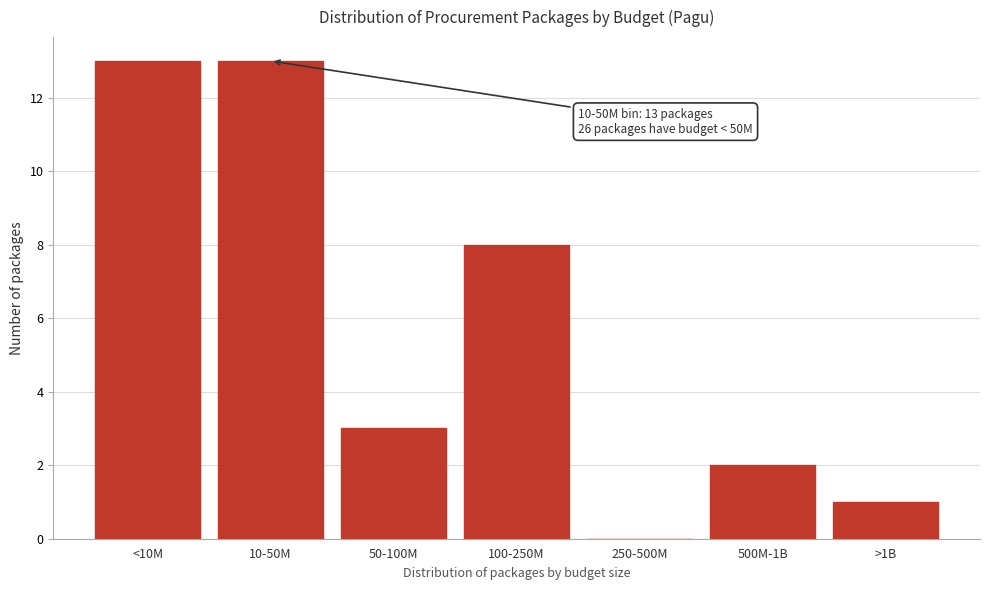

Reading left to right, what are all the values shown in this chart?

<10M=13	10-50M=13	50-100M=3	100-250M=8	250-500M=0	500M-1B=2	>1B=1